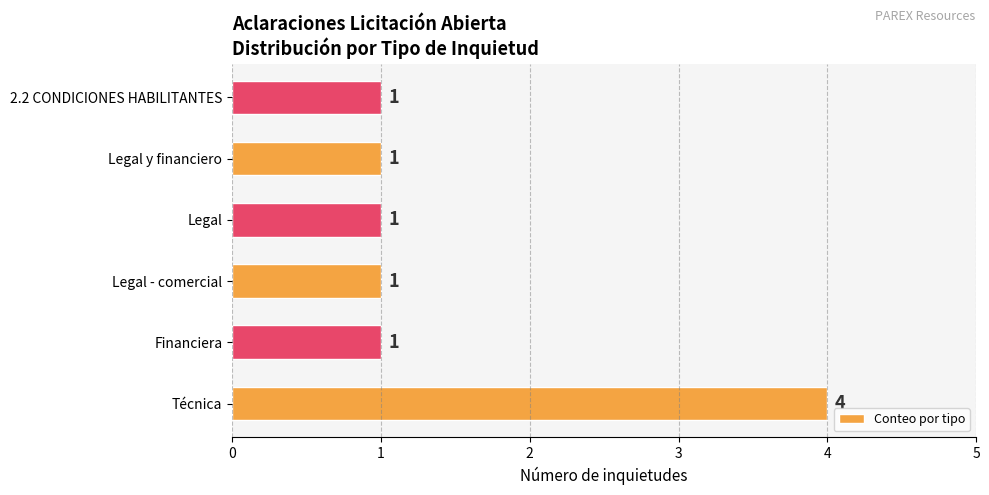

What is the greatest value displayed?

4